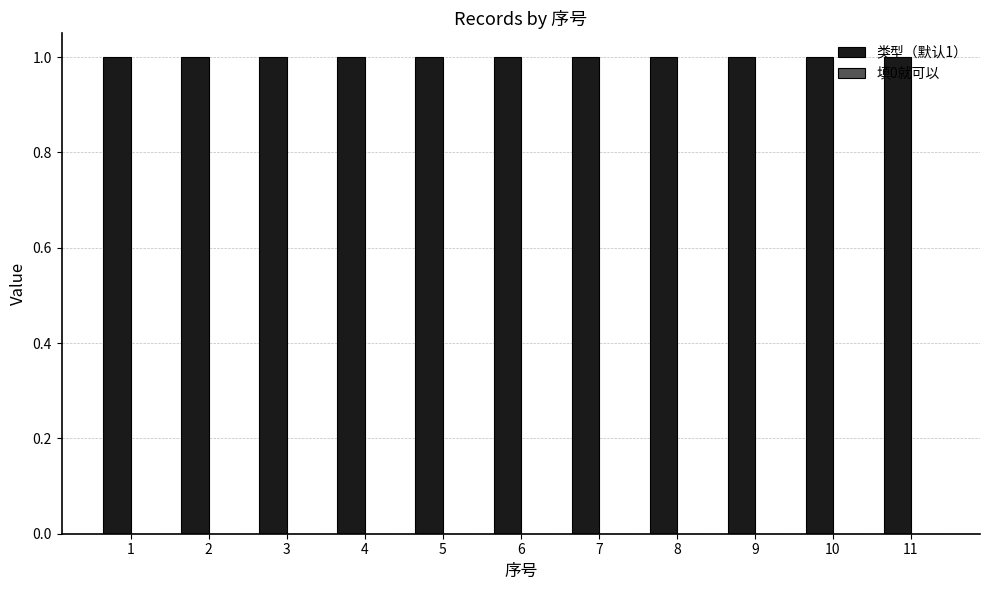

What is the value of the 类型（默认1） bar at the 8th from the left?

1